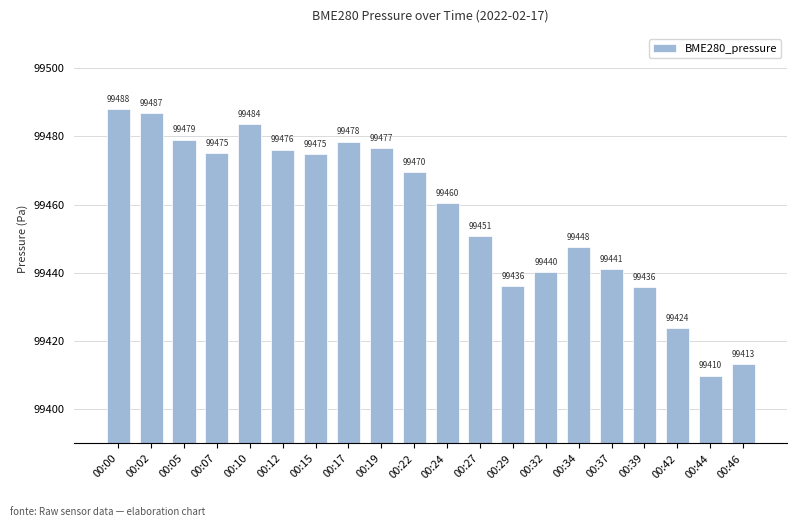

What is the maximum value shown in the chart?

99487.9